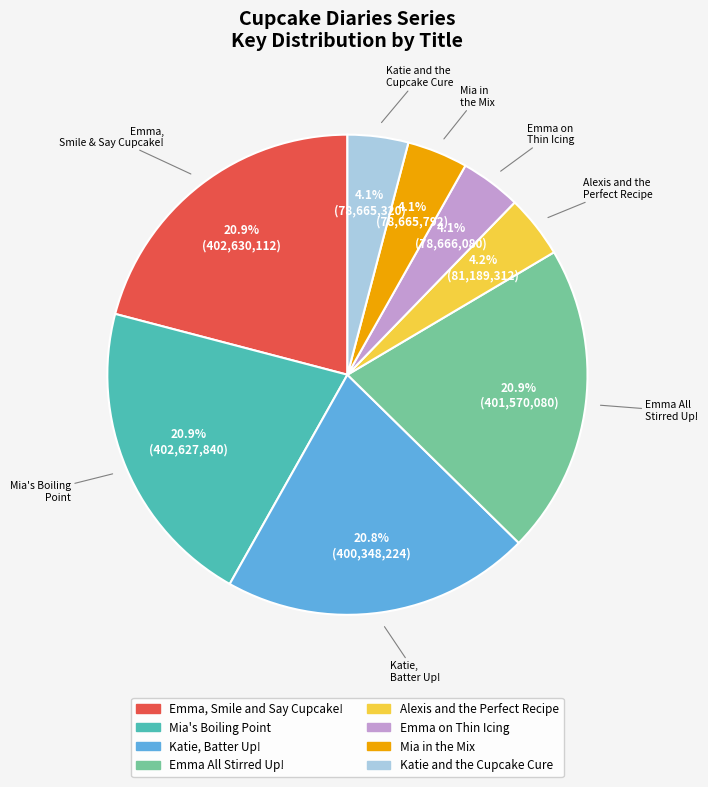

Count the number of slices in the pie.

8